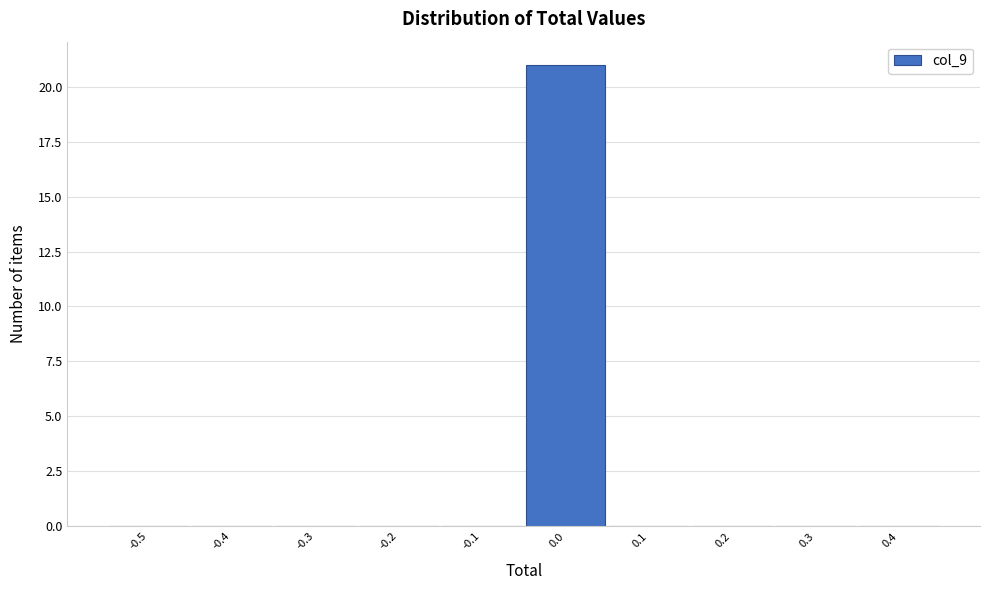

Reading left to right, extract all data points from this chart.

-0.5=0	-0.4=0	-0.3=0	-0.2=0	-0.1=0	0.0=21	0.1=0	0.2=0	0.3=0	0.4=0